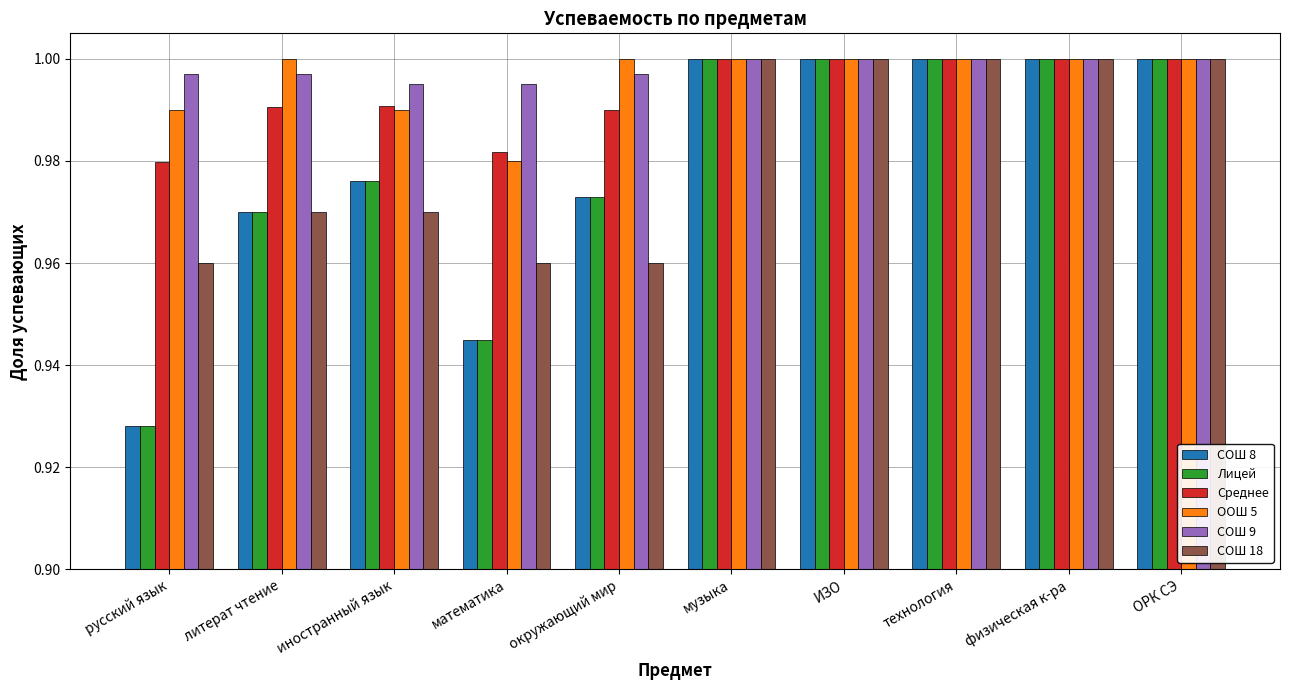

Is it true that Лицей equals 0.6 at окружающий мир?

False